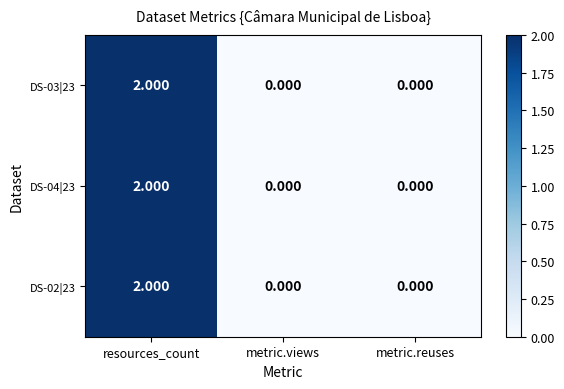

At which category is the sum across all series the highest?

resources_count